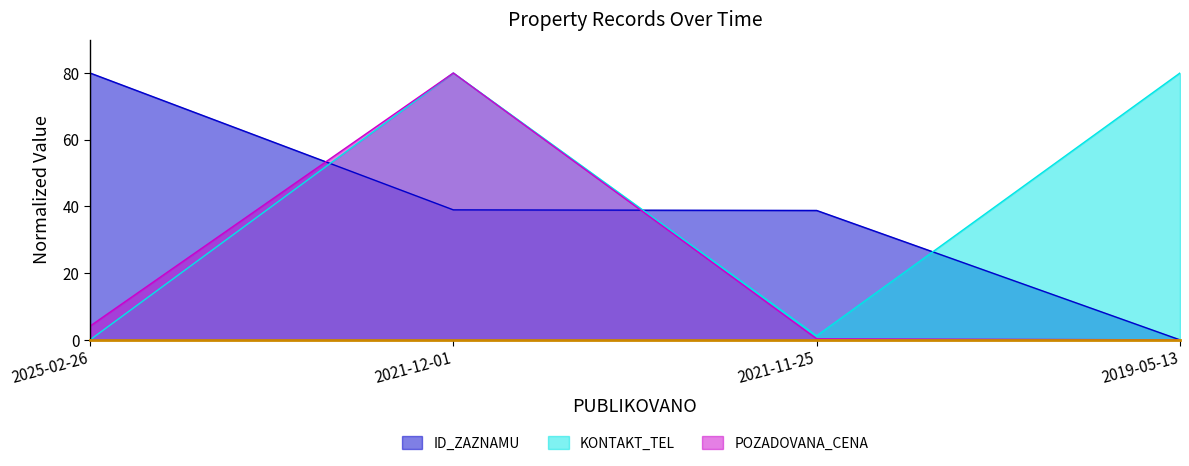

At which category does POZADOVANA_CENA reach its first local peak?

2021-12-01